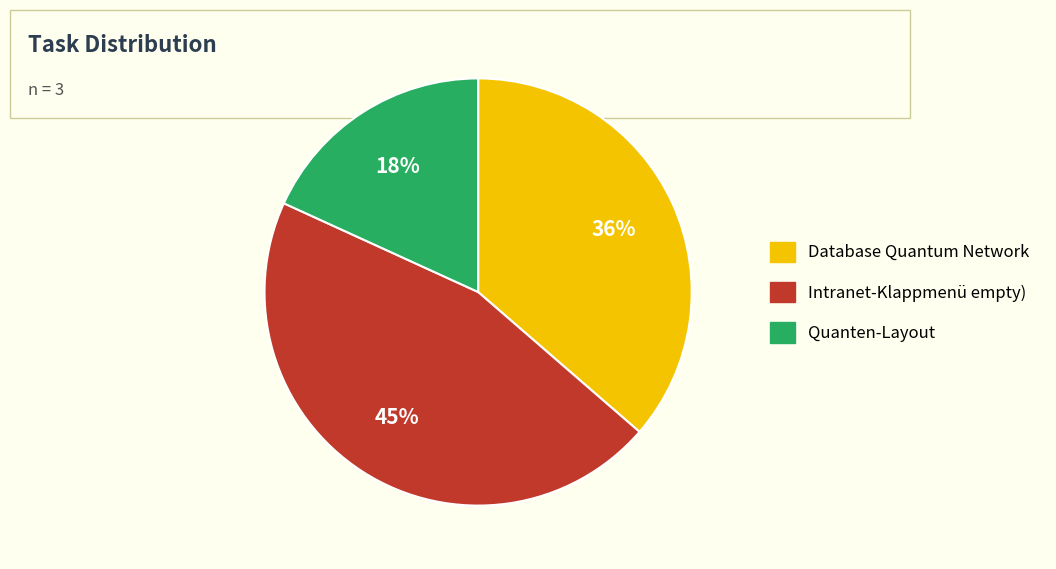

The Intranet-Klappmenü empty) slice represents 37% of the pie. True or false?

False